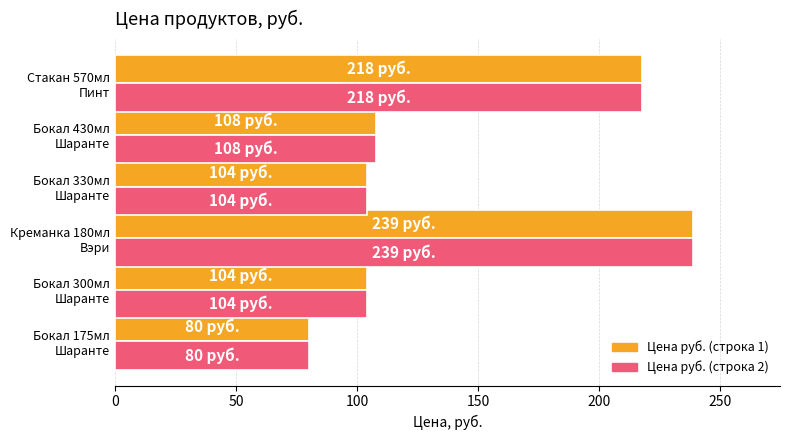

What is the maximum value shown in the chart?

239